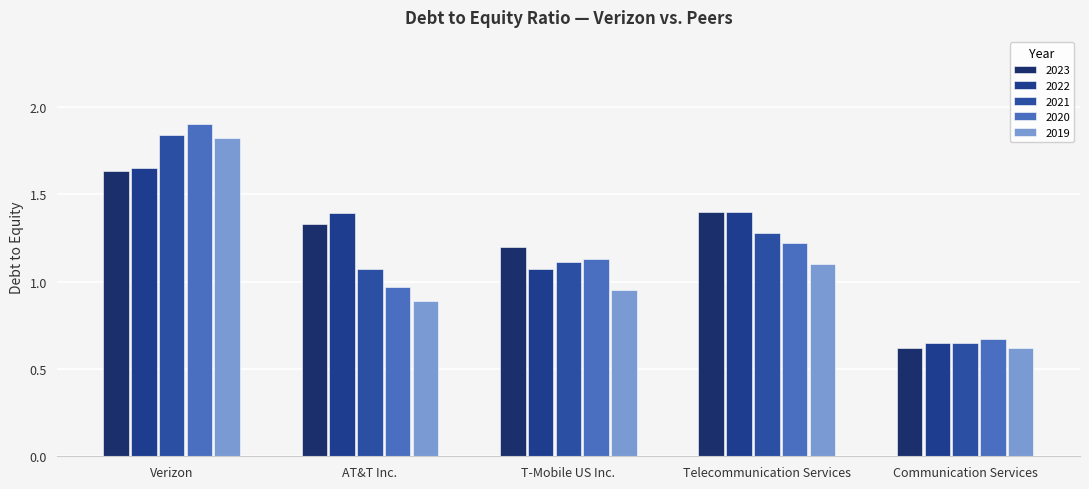

At which label does 2022 reach its minimum?

Communication Services